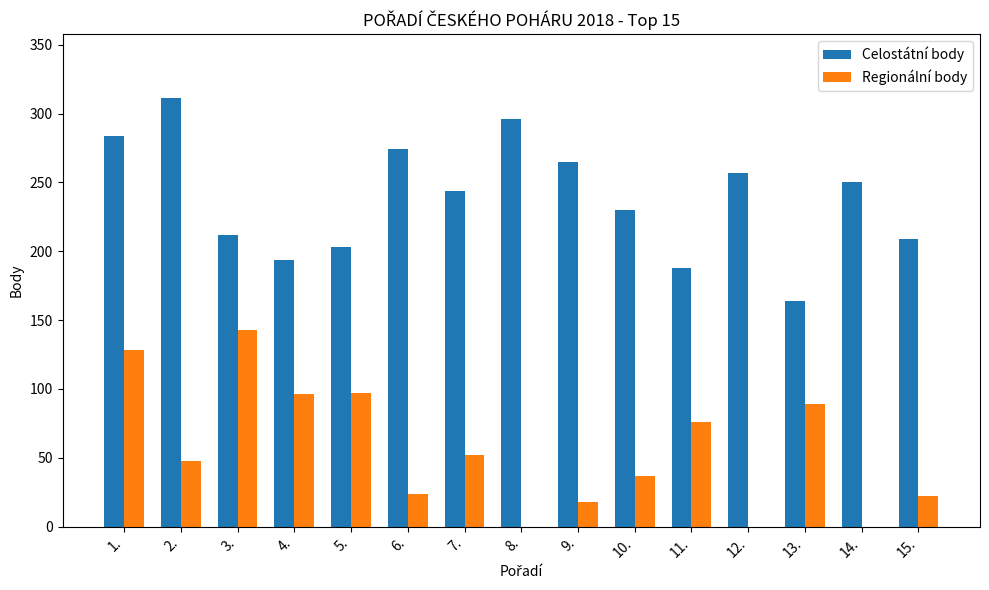

What is the sum of the Celostátní body values at 2. and 8.?

607